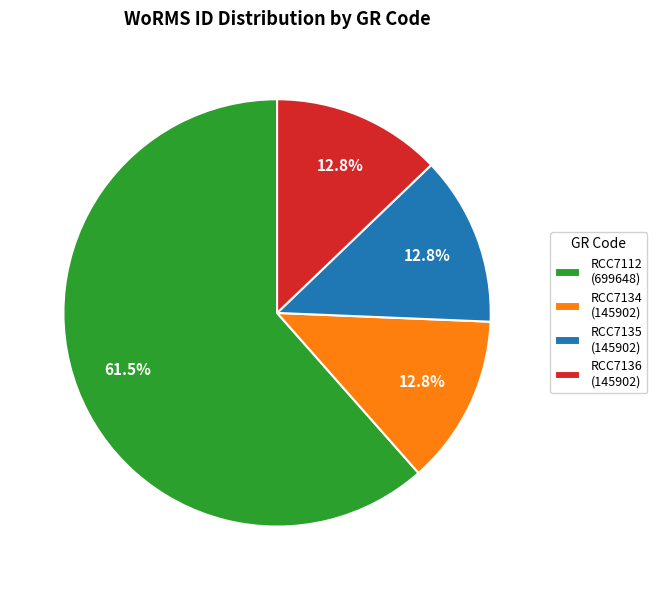

To the nearest percent, what percentage of the pie is RCC7135?

13%